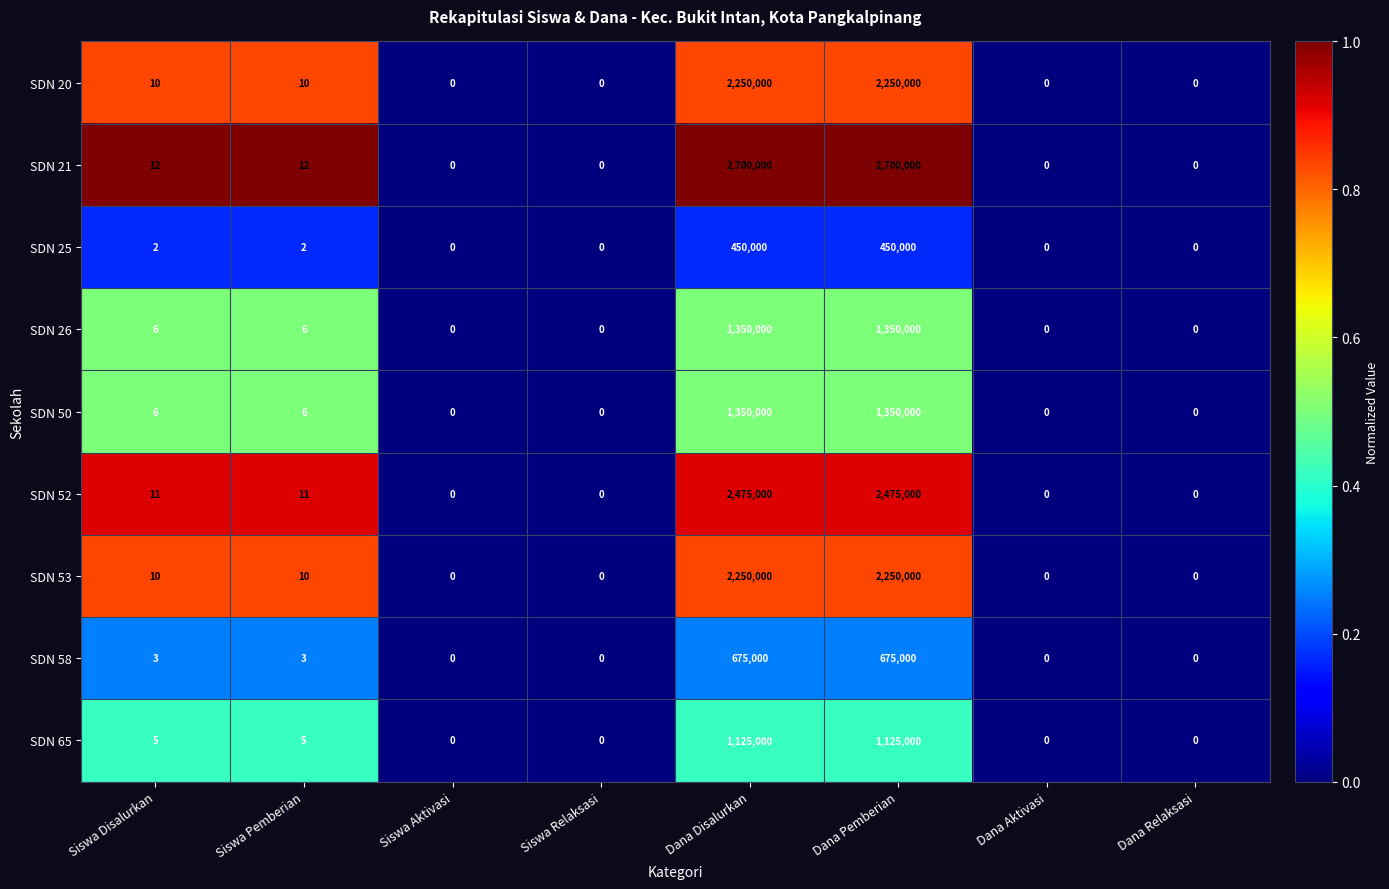

What value does the SDN 50 series have at Dana Disalurkan, to the nearest 100?

1350000